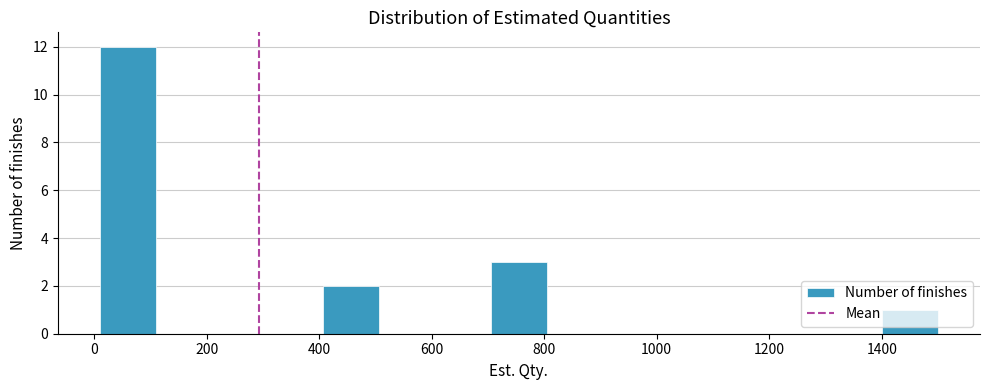

What is the height of the bar covering 20 to 100 on the x-axis? Neither the bar edges nor the heights are printed on the chart, so give them approximately, as read against the axes.

12